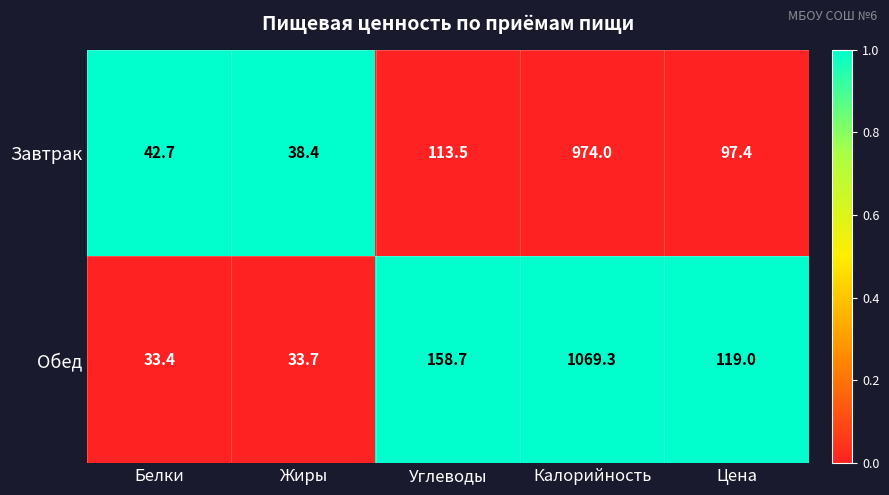

Which category has the lowest value in the Обед series?

Белки